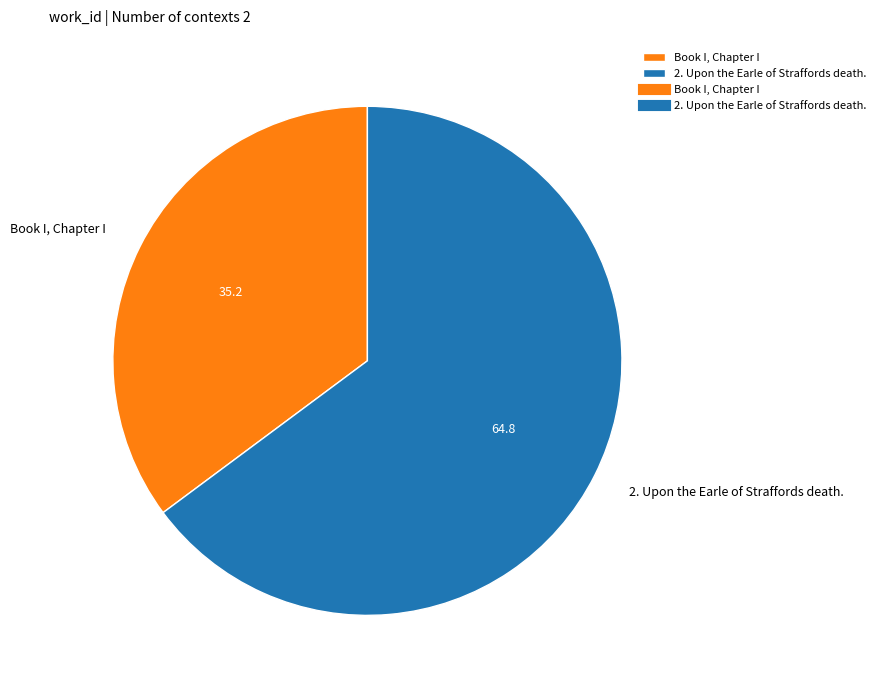

Which category accounts for the majority?

2. Upon the Earle of Straffords death.